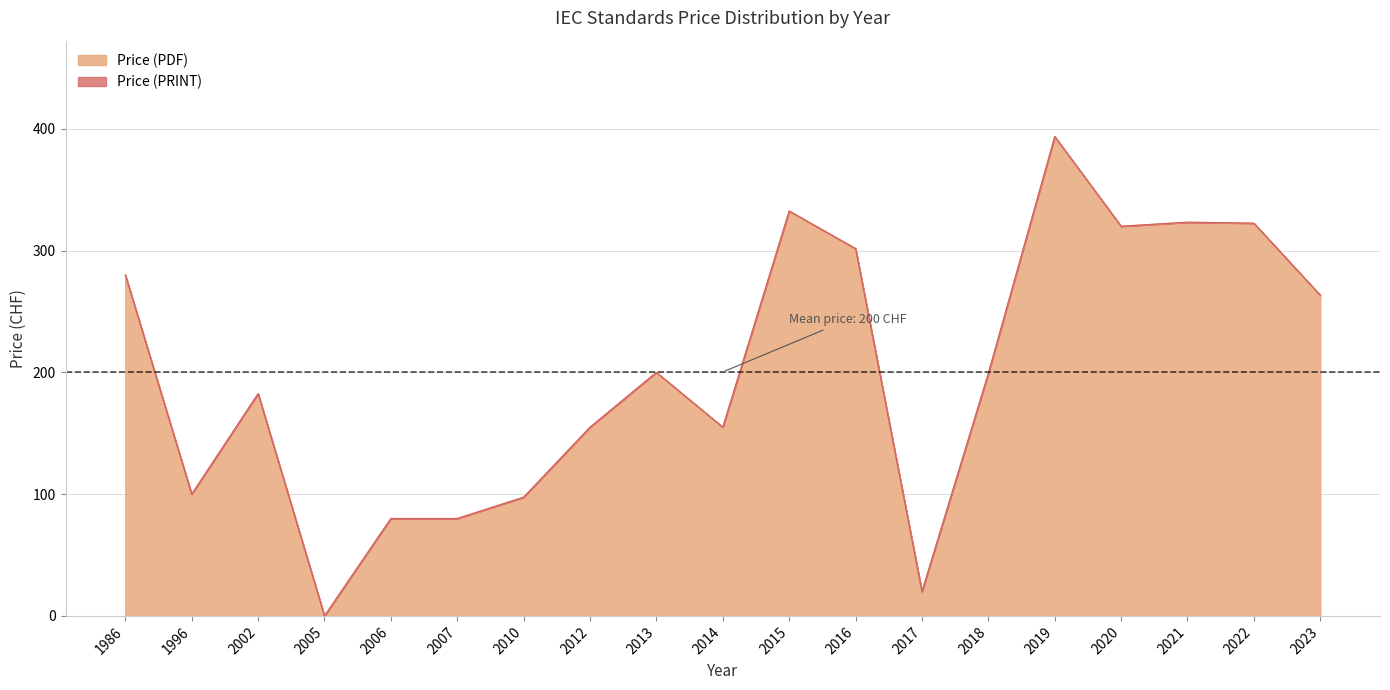

What value does the Price (PDF) series have at 2007?

80.0